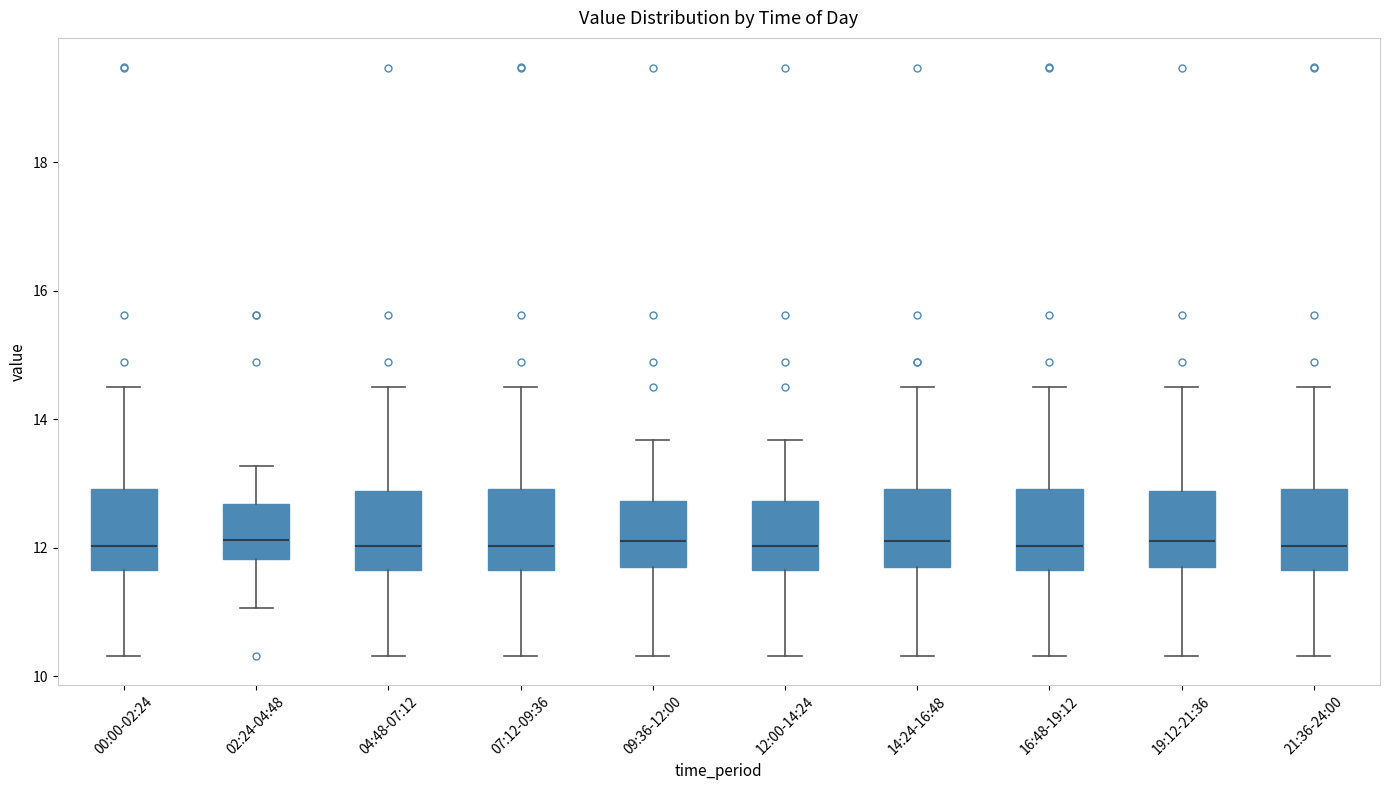

Reading left to right, read every box against the y-axis: the position of its median line, the range the box covers, and the ends of its whiskers. The values are not printed on the chart, so give them approximately, as read against the axis.

00:00-02:24: median 12.0, box 11.6 to 13.0, whiskers 10.4 to 14.6
02:24-04:48: median 12.2, box 11.8 to 12.6, whiskers 11.0 to 13.2
04:48-07:12: median 12.0, box 11.6 to 12.8, whiskers 10.4 to 14.6
07:12-09:36: median 12.0, box 11.6 to 13.0, whiskers 10.4 to 14.6
09:36-12:00: median 12.2, box 11.6 to 12.8, whiskers 10.4 to 13.6
12:00-14:24: median 12.0, box 11.6 to 12.8, whiskers 10.4 to 13.6
14:24-16:48: median 12.2, box 11.6 to 13.0, whiskers 10.4 to 14.6
16:48-19:12: median 12.0, box 11.6 to 13.0, whiskers 10.4 to 14.6
19:12-21:36: median 12.2, box 11.6 to 12.8, whiskers 10.4 to 14.6
21:36-24:00: median 12.0, box 11.6 to 13.0, whiskers 10.4 to 14.6